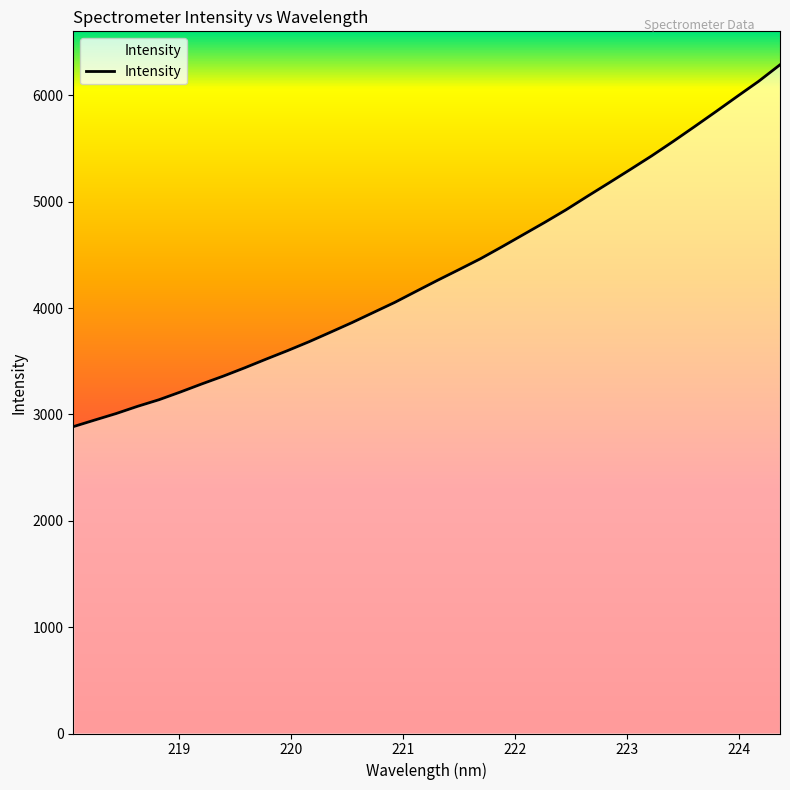

What is the difference between the maximum and minimum values?

3402.8